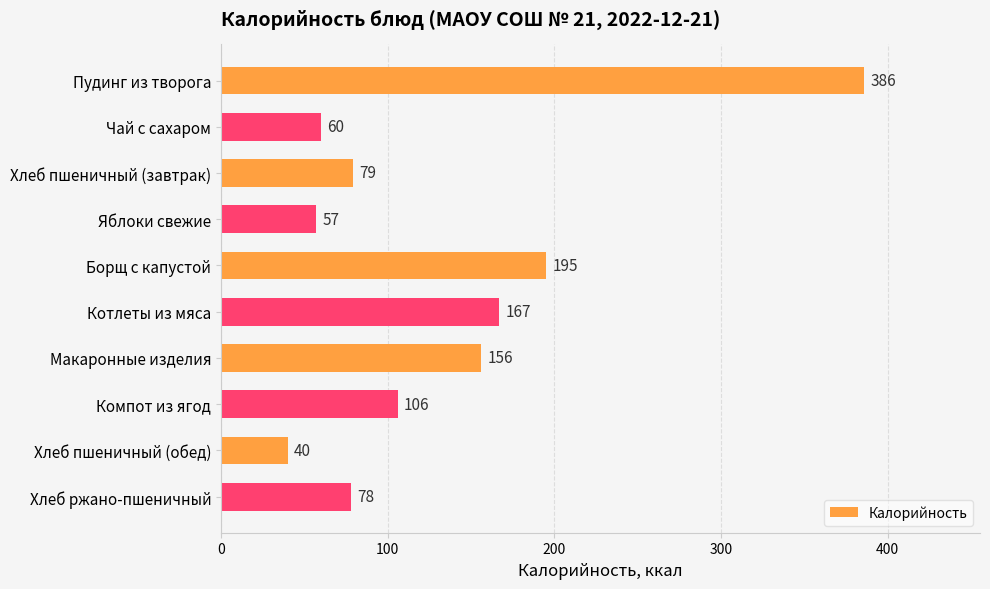

Which label corresponds to the smallest value in the chart?

Хлеб пшеничный (обед)